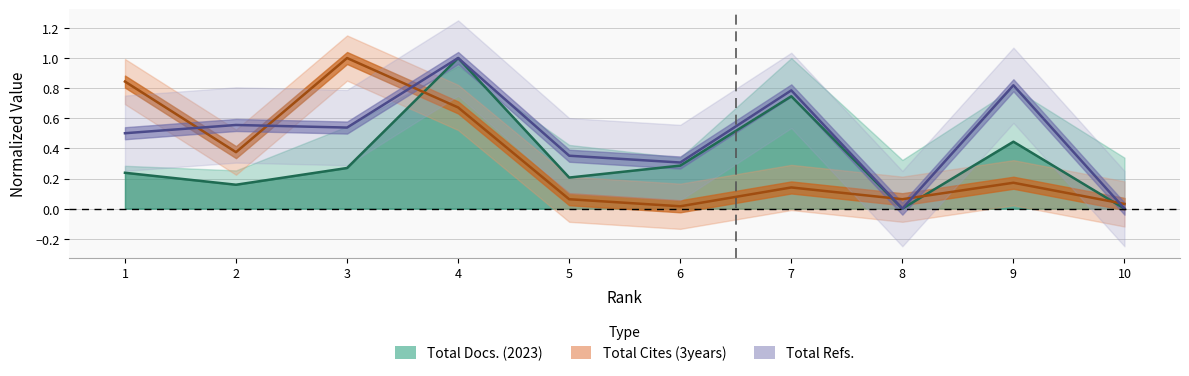

Where do Total Cites (3years) and Total Refs. first cross each other?

1 and 2